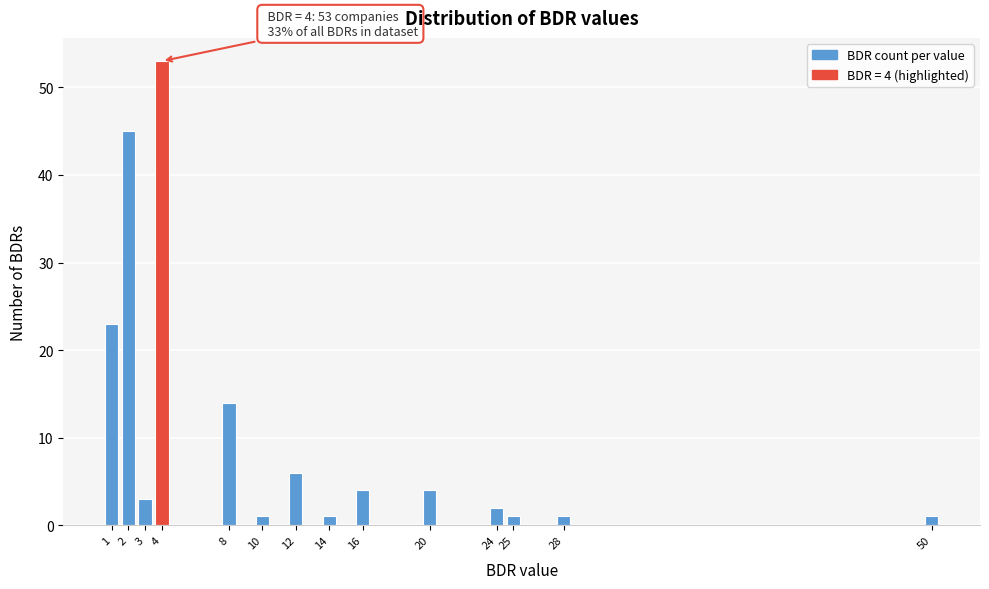

Reading right to left, what are all the values shown in this chart?

1	1	1	2	4	4	1	6	1	14	53	3	45	23